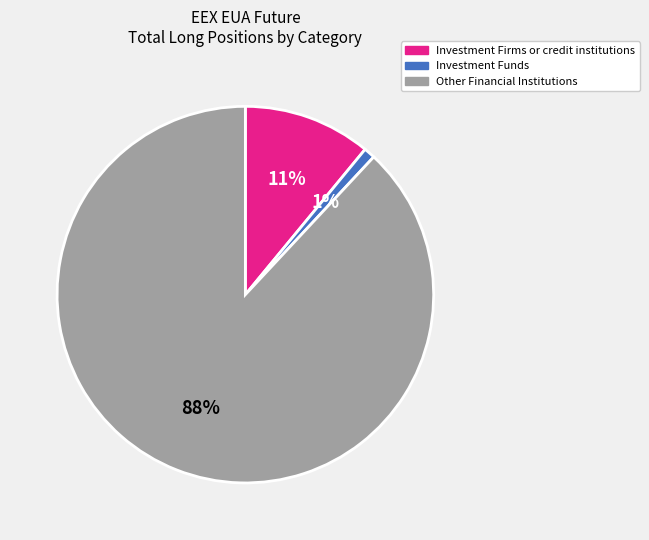

Which category accounts for the majority?

Other Financial Institutions